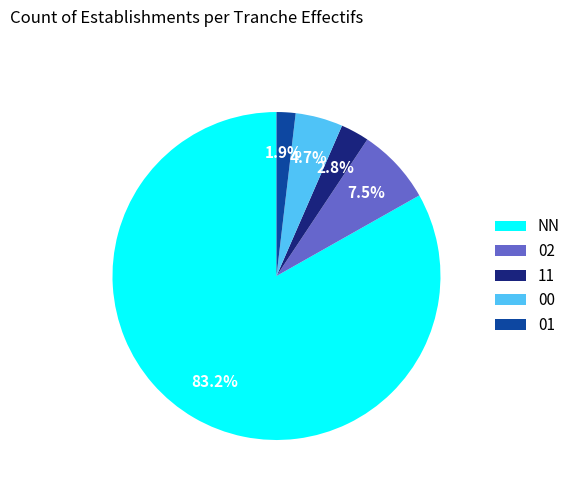

Which slice is the smallest?

01